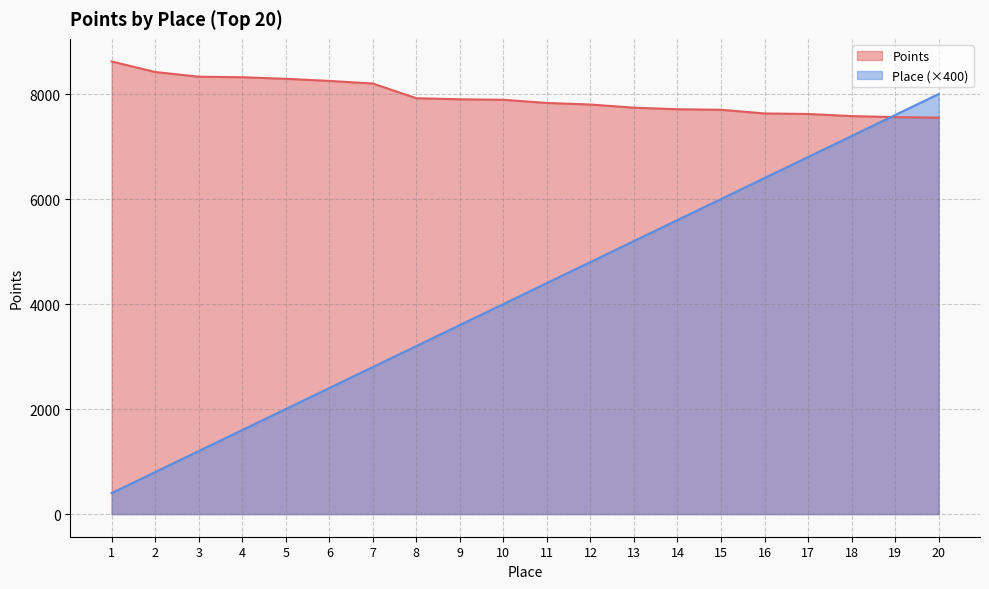

What is the spread (max minus min) of values at 13?

2540